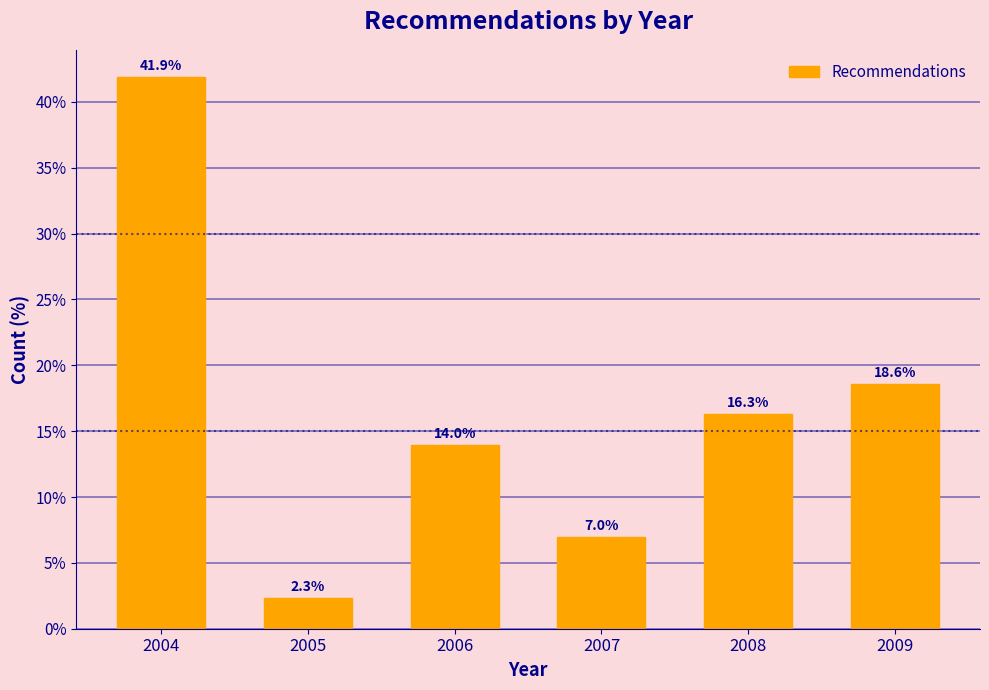

Reading right to left, list all the values displayed in this chart.

18.6	16.3	7.0	14.0	2.3	41.9